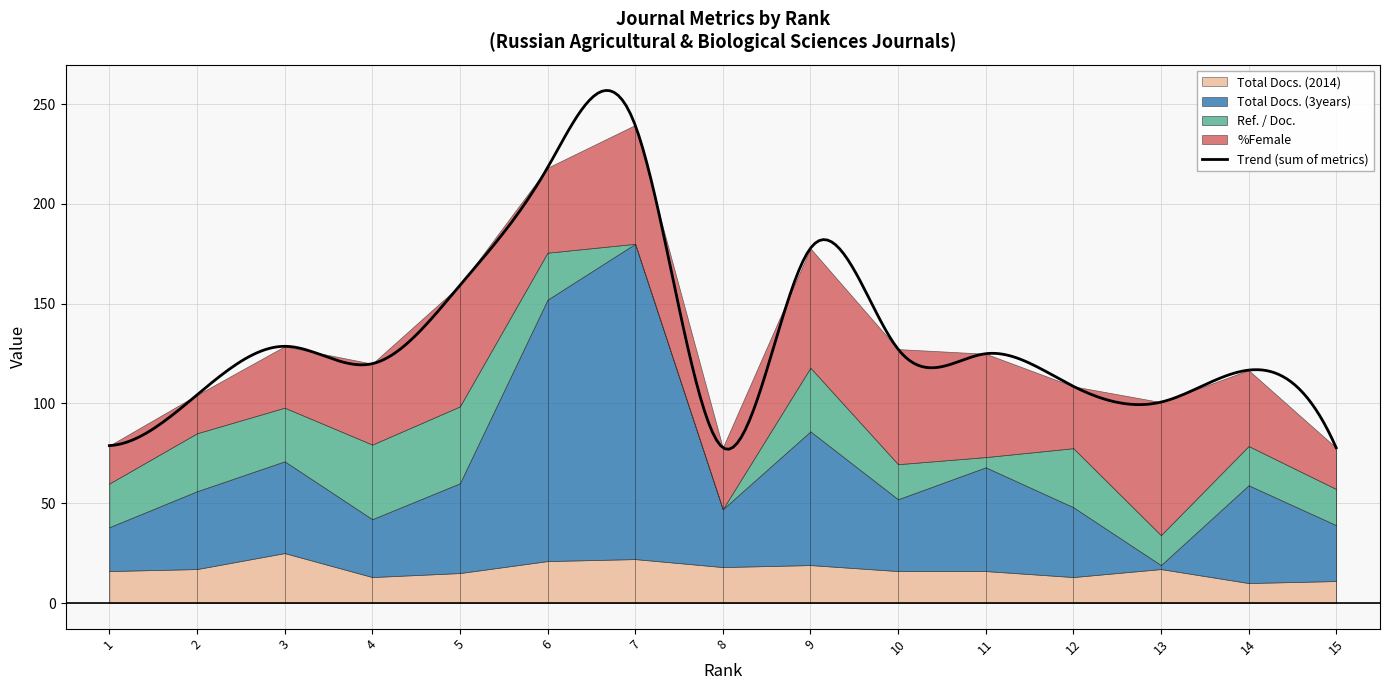

How many distinct data groups are displayed?

4